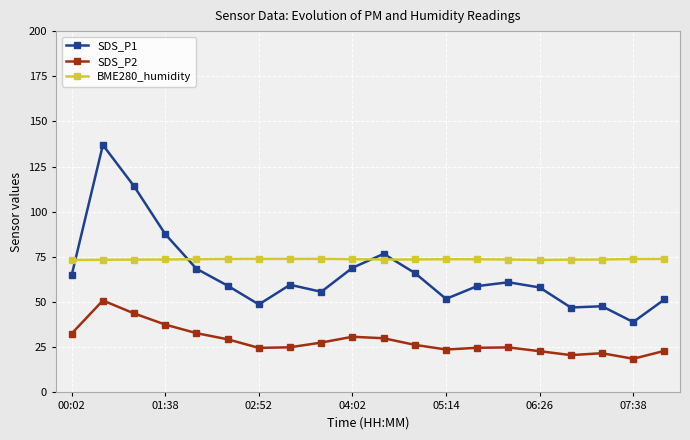

In SDS_P2, how many points are higher than both neighbors (excluding endpoints)?

4